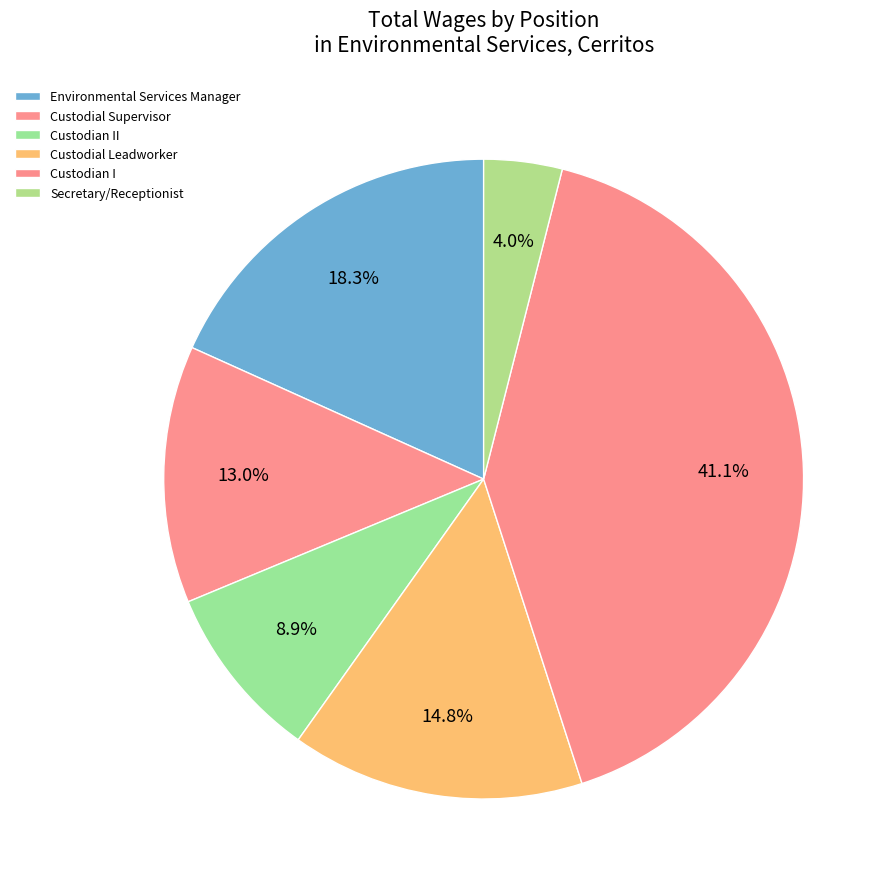

How many slices are in this pie chart?

6